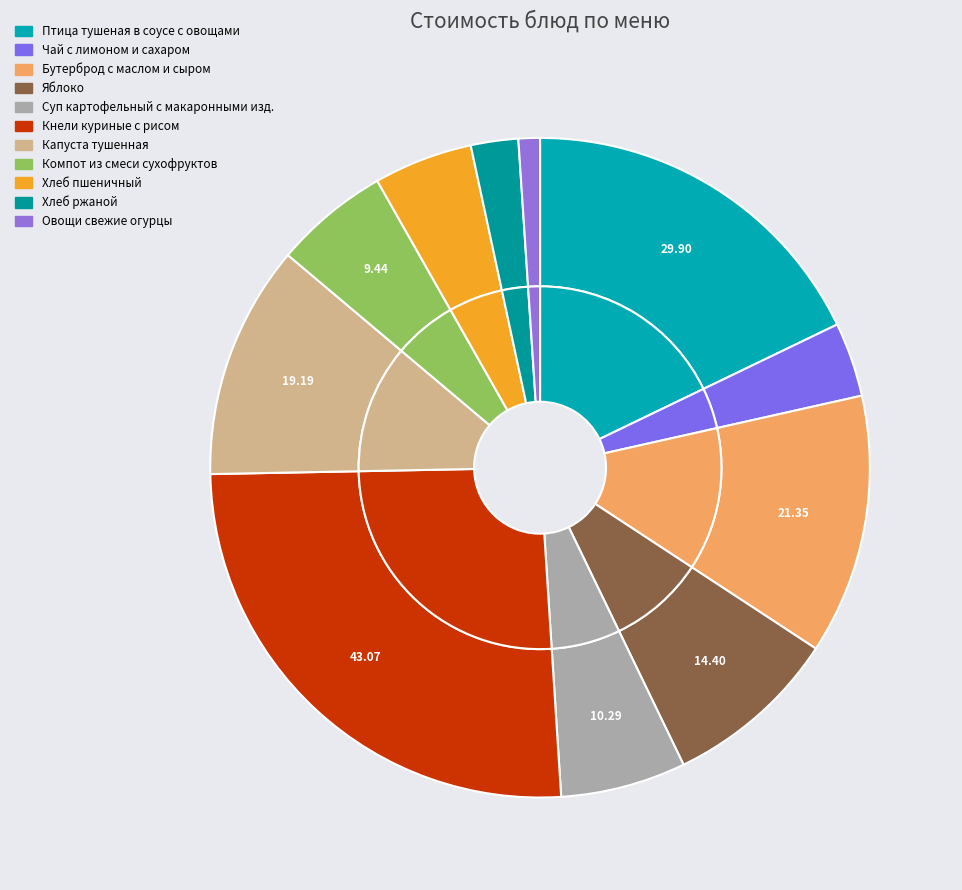

True or false: Кнели куриные с рисом accounts for 19% of the total.

False